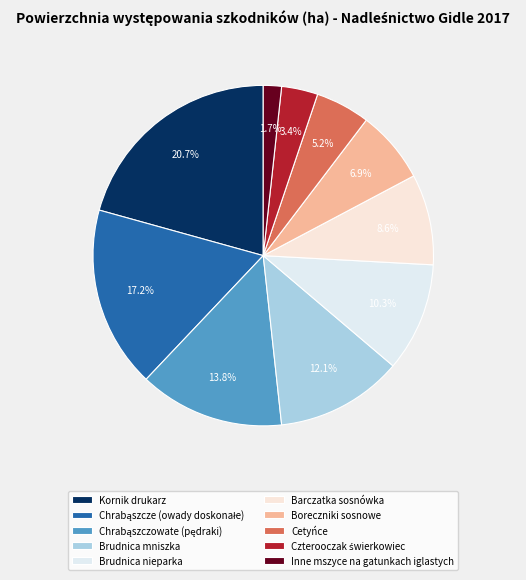

Is it true that Barczatka sosnówka is 9% of the pie?

True